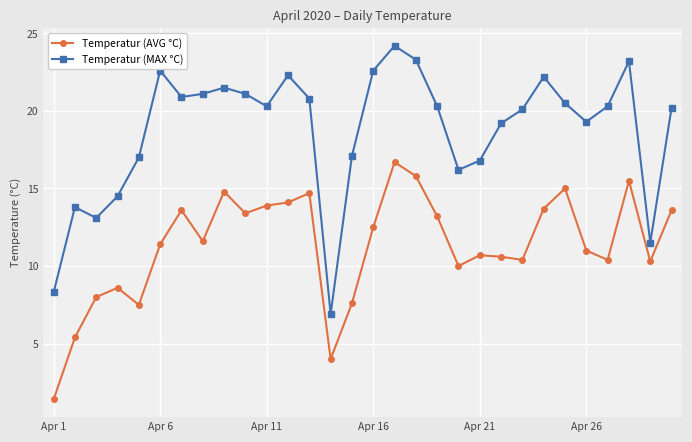

True or false: Temperatur (AVG °C) has more than 0 points higher than both neighbors.

True